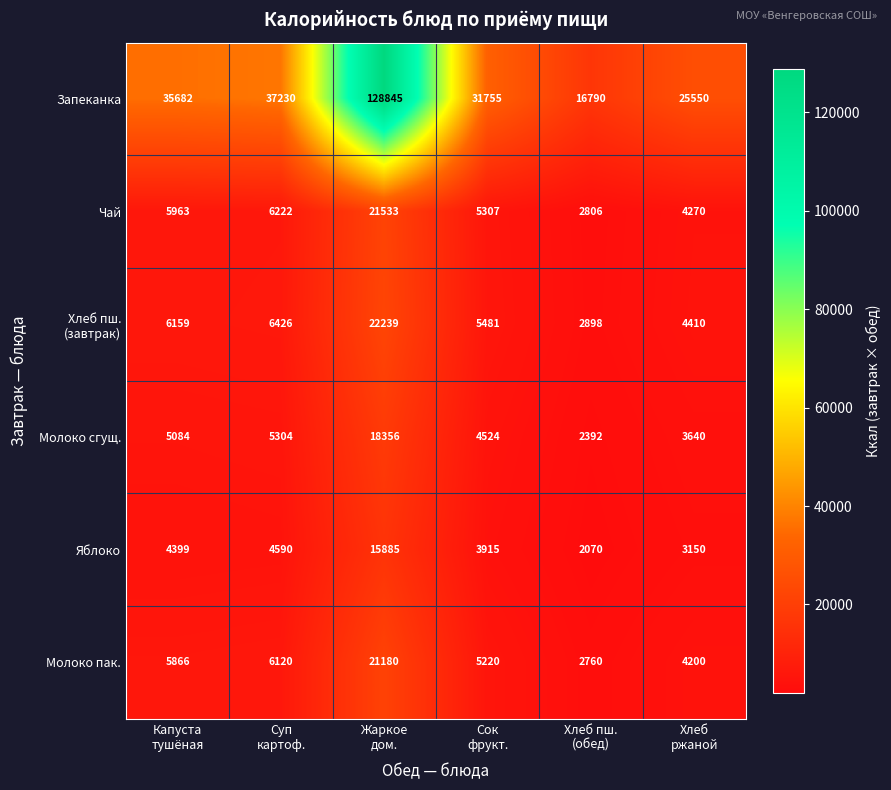

Which series has the largest range (max minus min)?

Запеканка